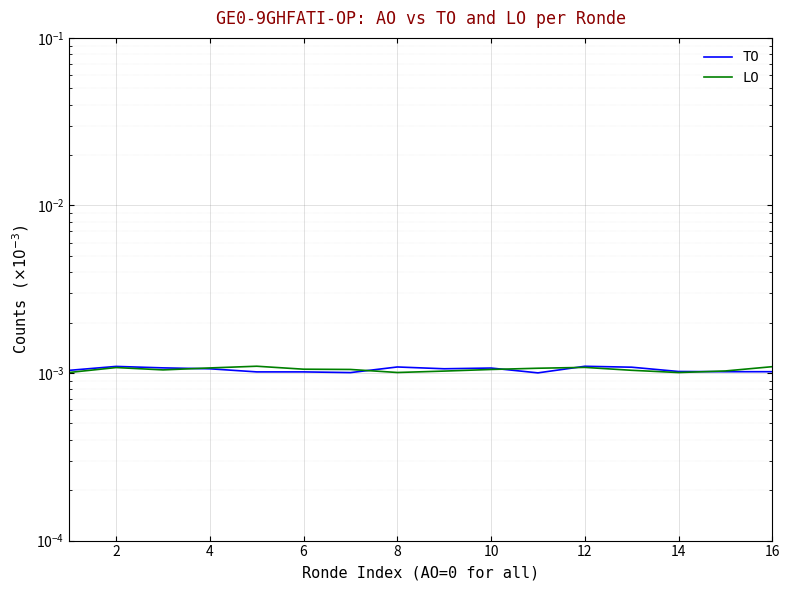

The TO series shows 0.0 at 12. True or false?

True